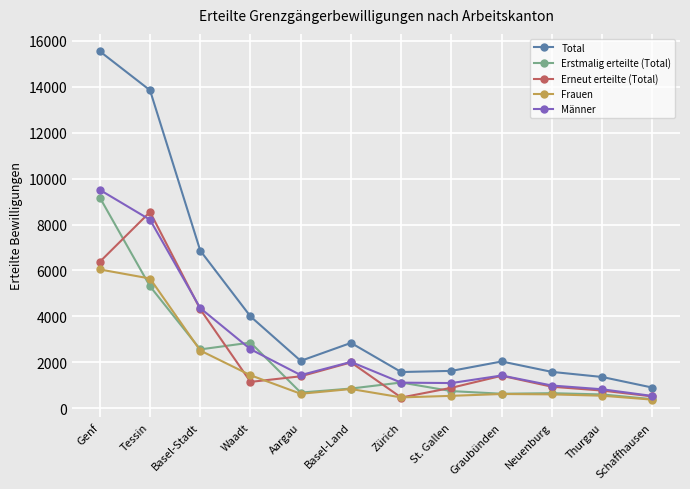

What are all the series names shown in the legend?

Total, Erstmalig erteilte (Total), Erneut erteilte (Total), Frauen, Männer